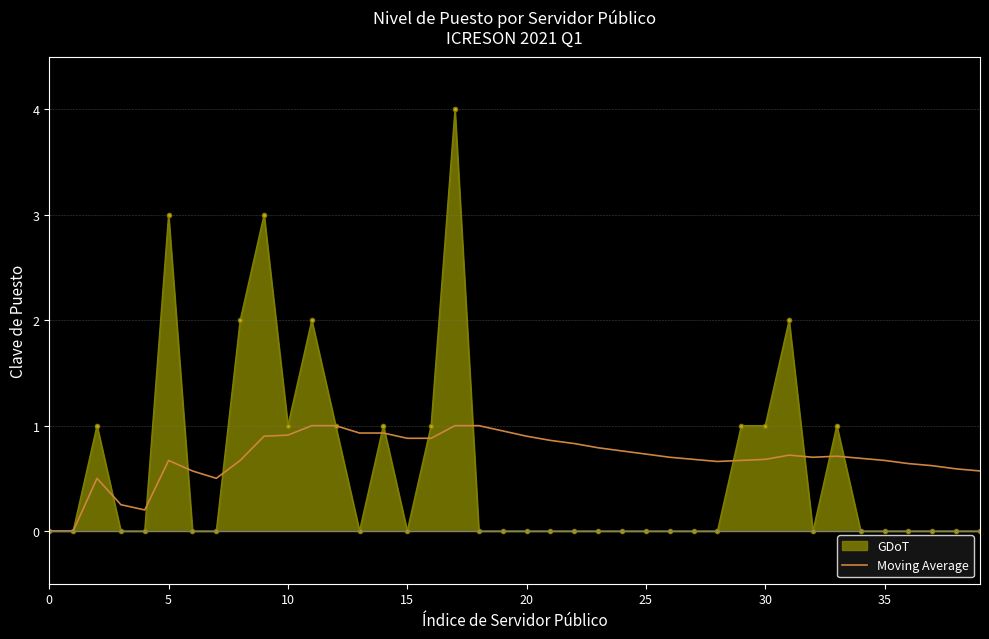

List the series in order of their peak value, highest first.

GDoT, Moving Average